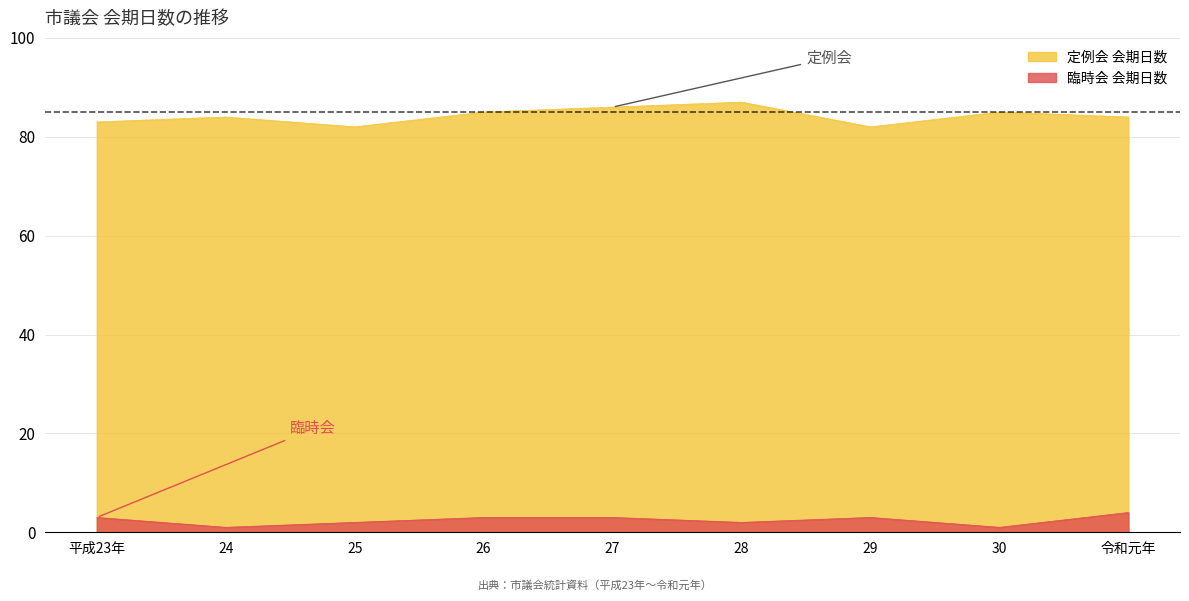

The 臨時会 会期日数 series shows 3 at 26. True or false?

True